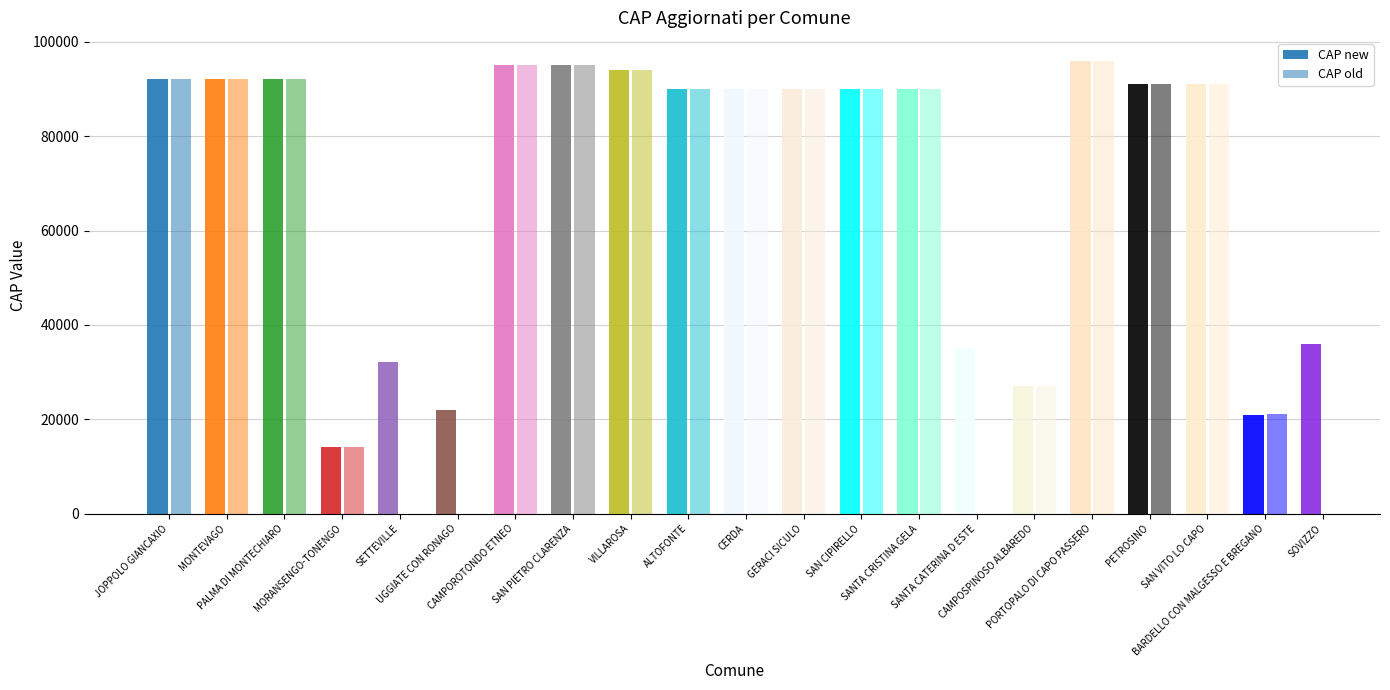

Does the chart contain stacked bars?

No